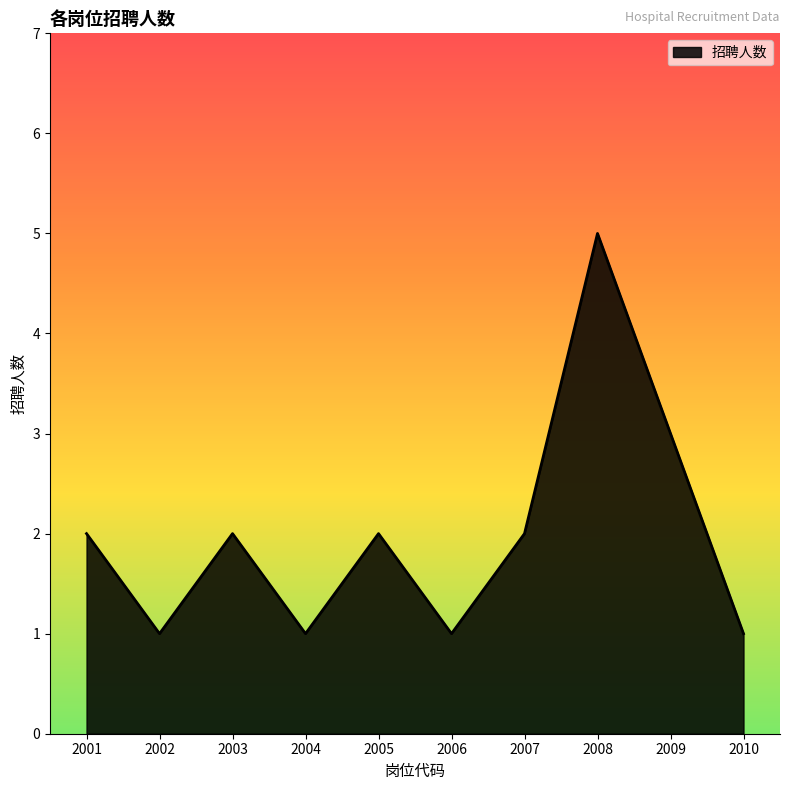

The chart shows a value of 1 at 2002. True or false?

True